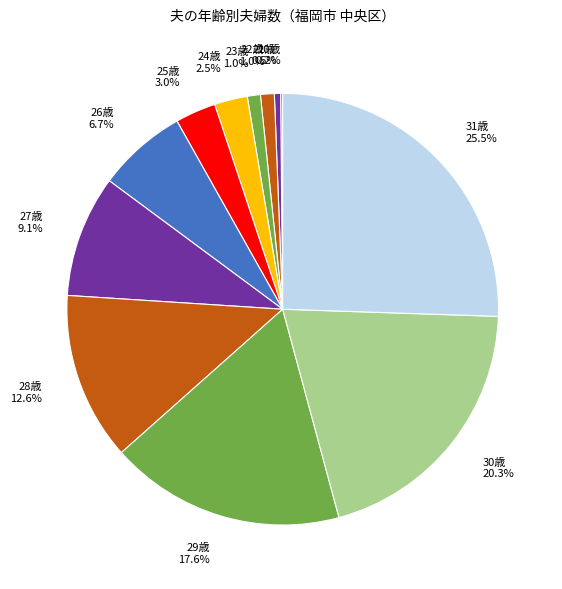

What percentage is NOT represented by 31歳?

74.5%